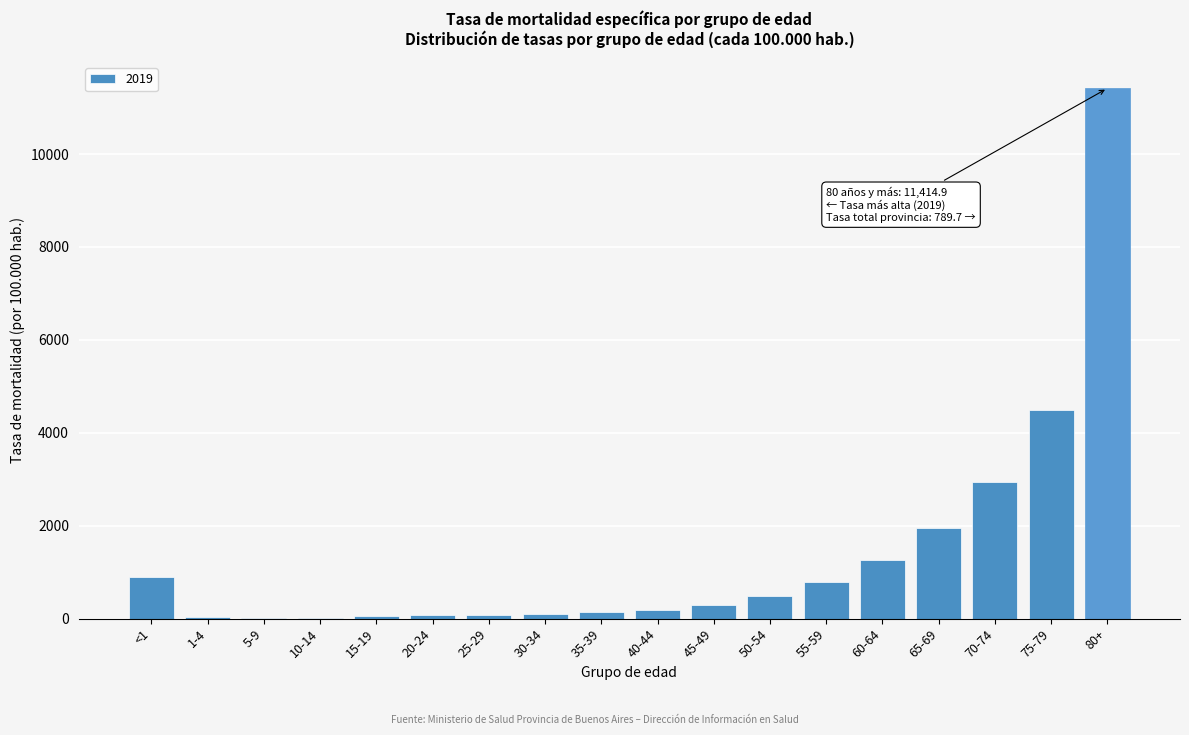

Where is the data nearest to the value 5714?

75-79